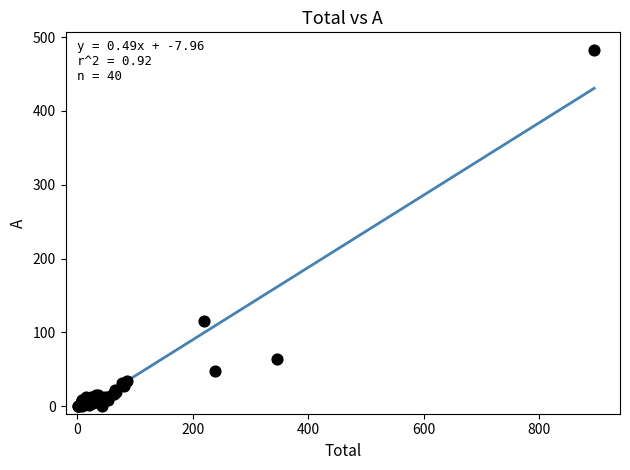

What Y value in the scatter plot is closest to 241?

116